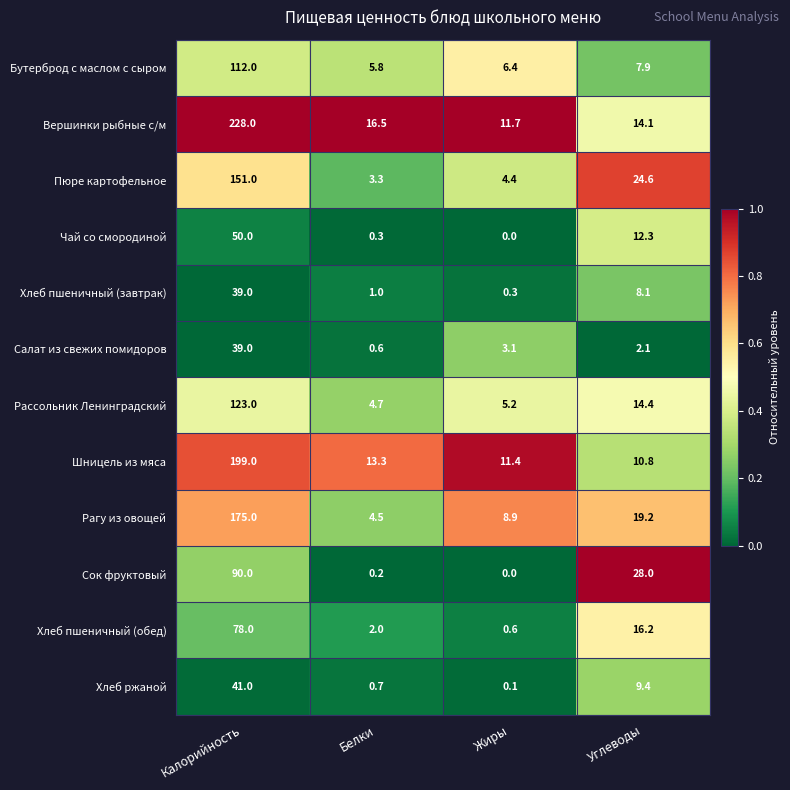

Rank the categories by Салат из свежих помидоров value from highest to lowest.

Калорийность, Жиры, Углеводы, Белки